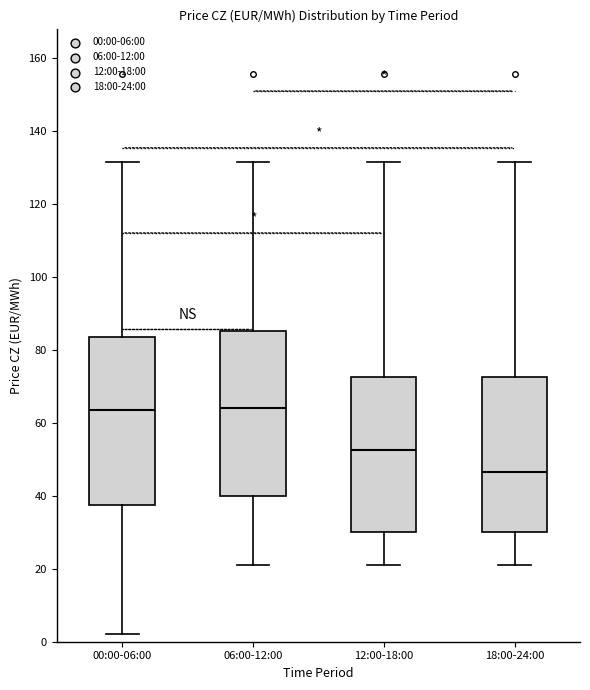

Reading left to right, transcribe this box plot: for each box, give where its median line is, the range the box spans, and where its two whiskers end, as read against the y-axis. The values are not printed on the chart, so give them approximately, as read against the axis.

00:00-06:00: median 64, box 38 to 84, whiskers 2 to 132
06:00-12:00: median 64, box 40 to 86, whiskers 22 to 132
12:00-18:00: median 52, box 30 to 72, whiskers 22 to 132
18:00-24:00: median 46, box 30 to 72, whiskers 22 to 132